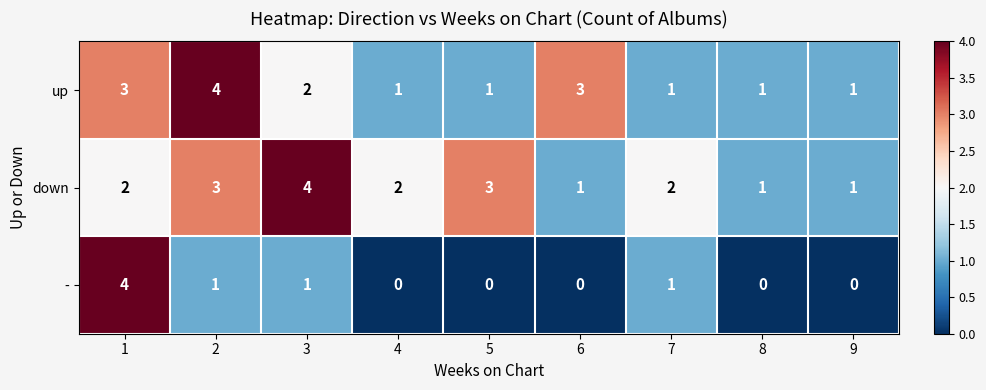

Reading left to right, what are all the values shown in this chart?

up: 3	4	2	1	1	3	1	1	1
down: 2	3	4	2	3	1	2	1	1
-: 4	1	1	0	0	0	1	0	0